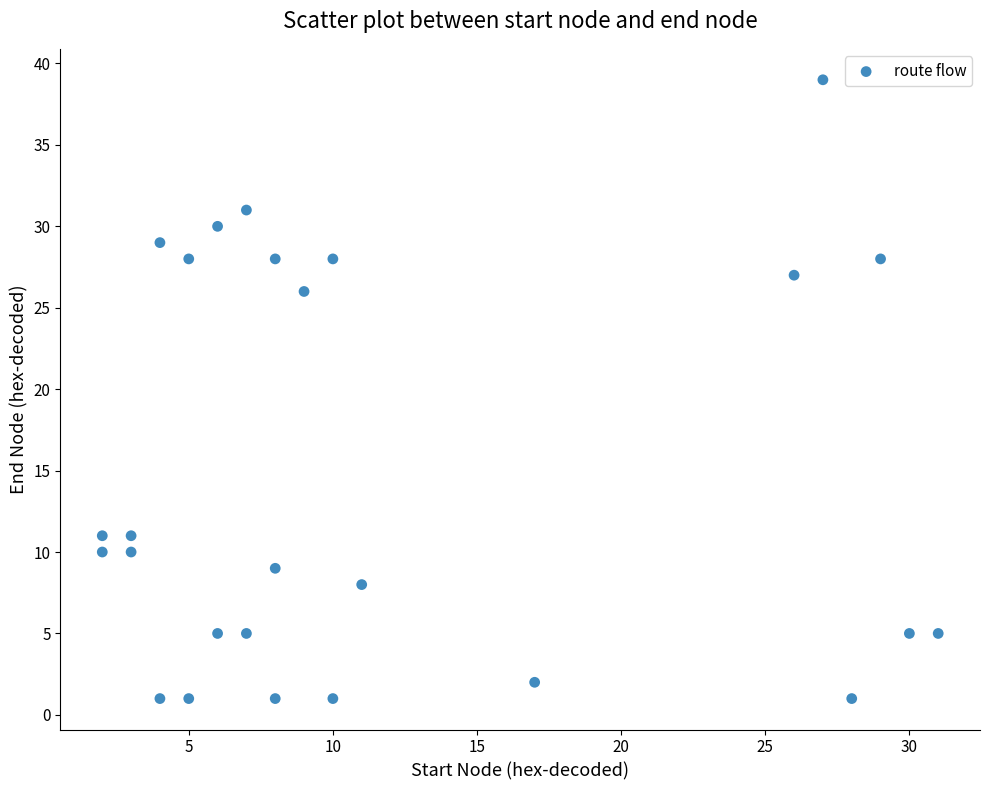

What Y value in the scatter plot is closest to 20?

26